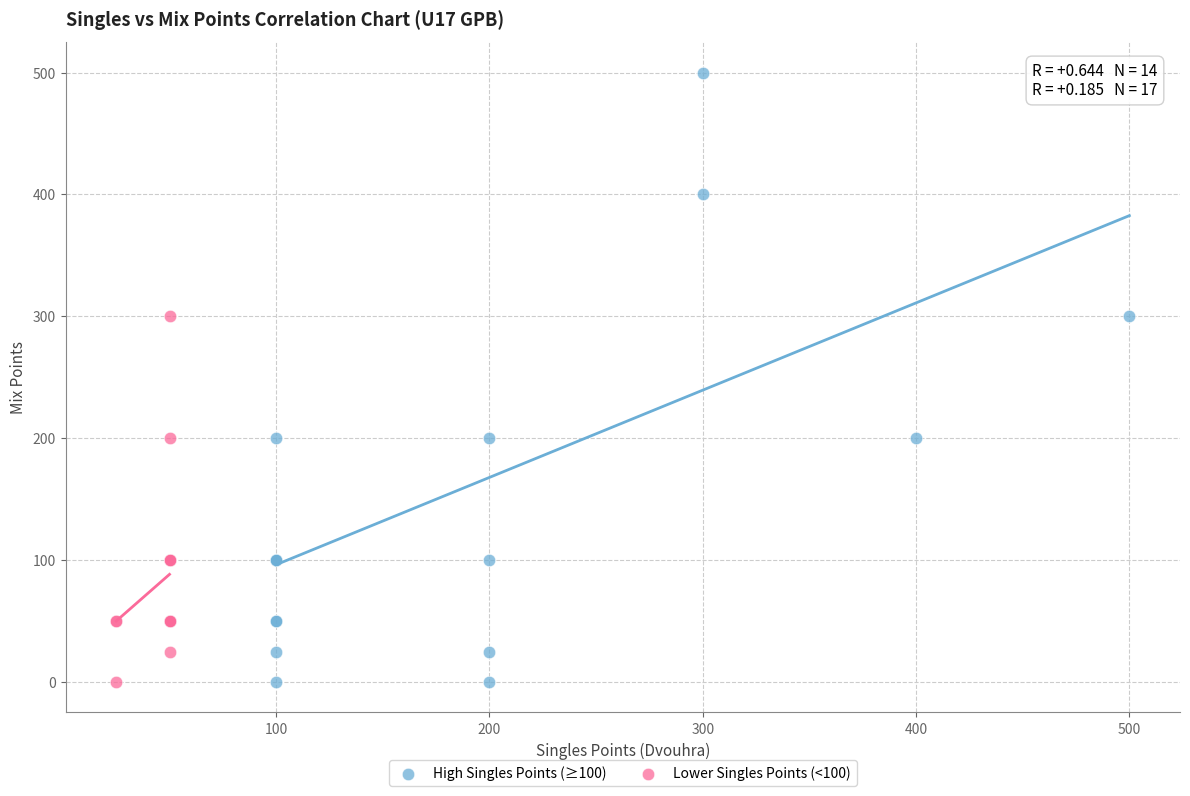

Which series contains the highest Y value?

High Singles Points (≥100)